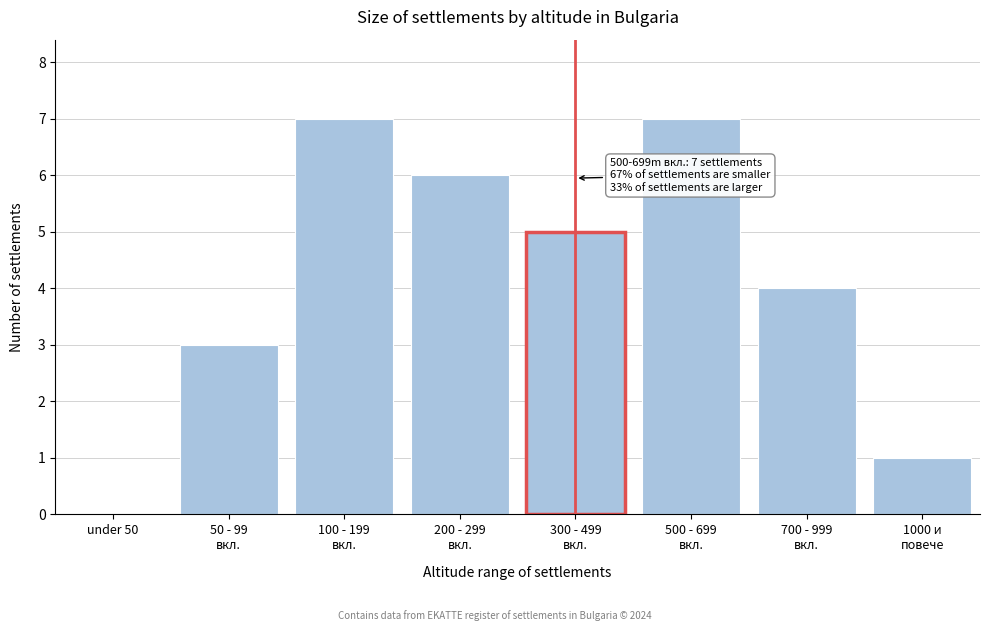

What is the sum of all values?

33